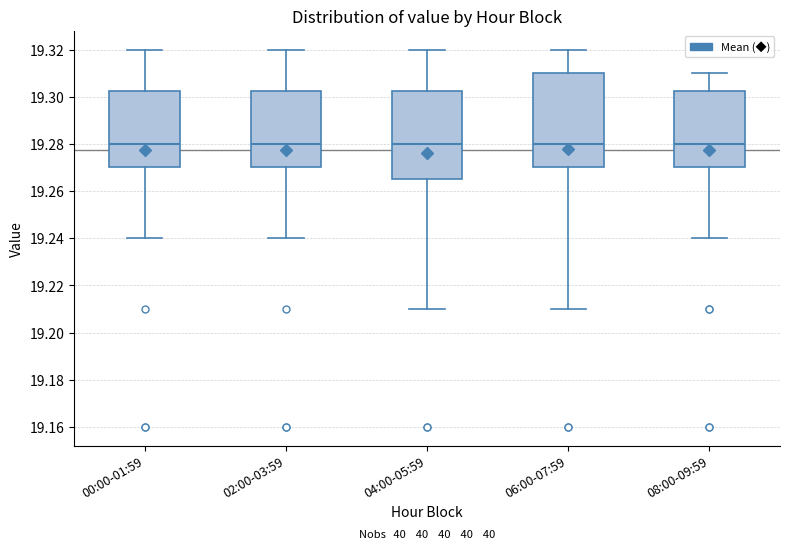

Where is the lower edge of the box for 04:00-05:59 on the y-axis? The values are not printed on the chart, so give them approximately, as read against the axis.

19.266